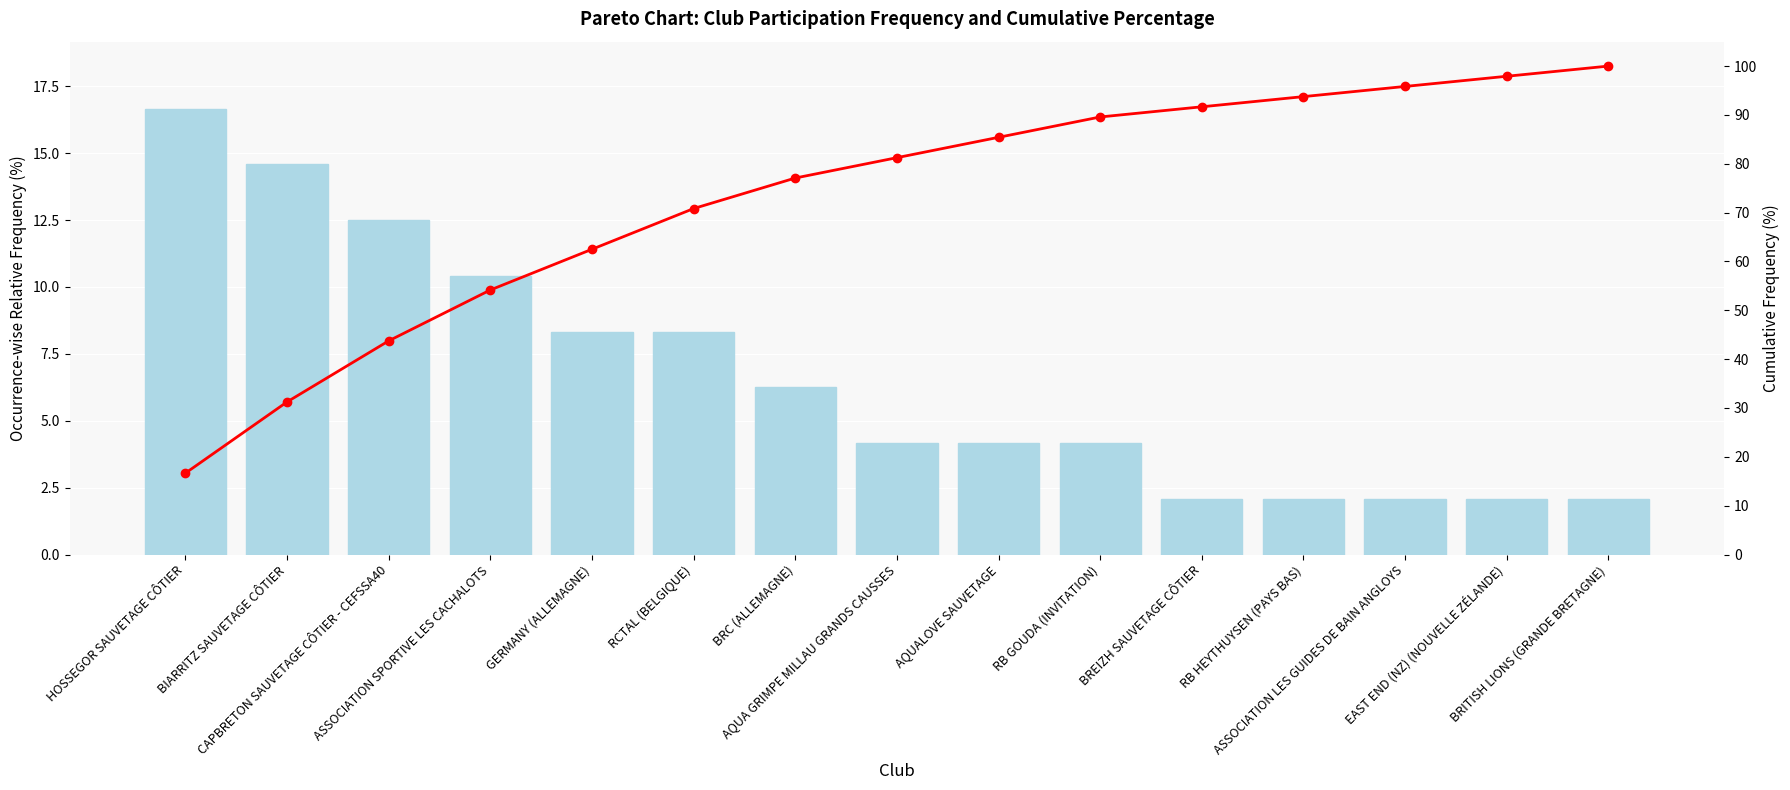

Are the bars grouped side by side (vs. stacked)?

Yes